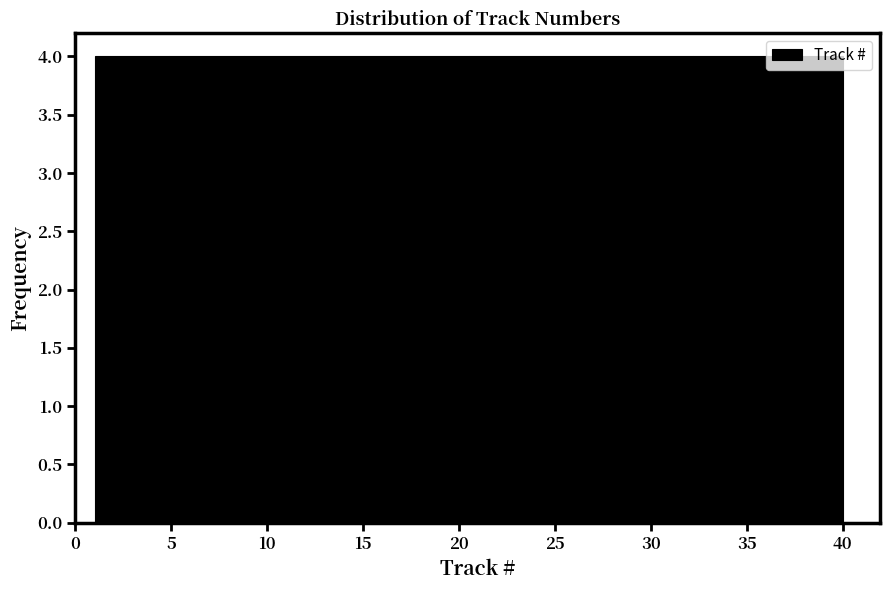

What is the height of the bar covering 8.8 to 12.7 on the x-axis? Neither the bar edges nor the heights are printed on the chart, so give them approximately, as read against the axes.

4